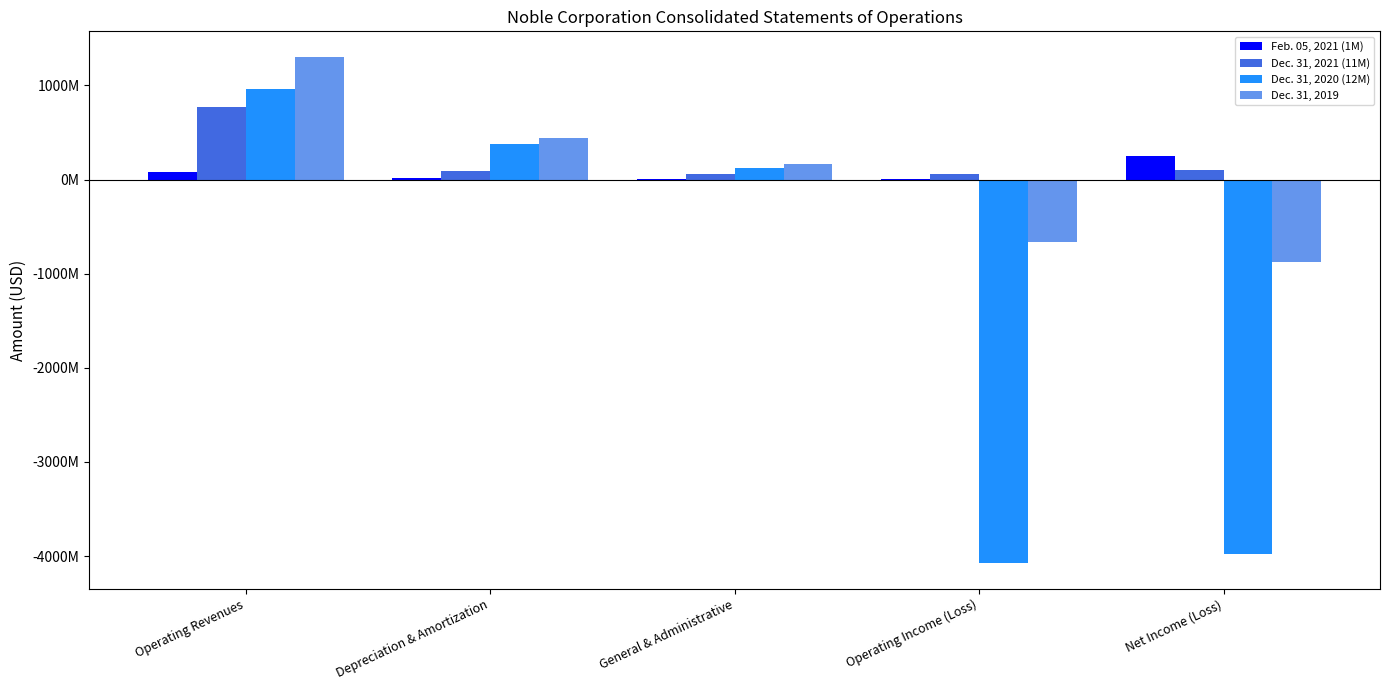

Are the bars grouped side by side (vs. stacked)?

Yes